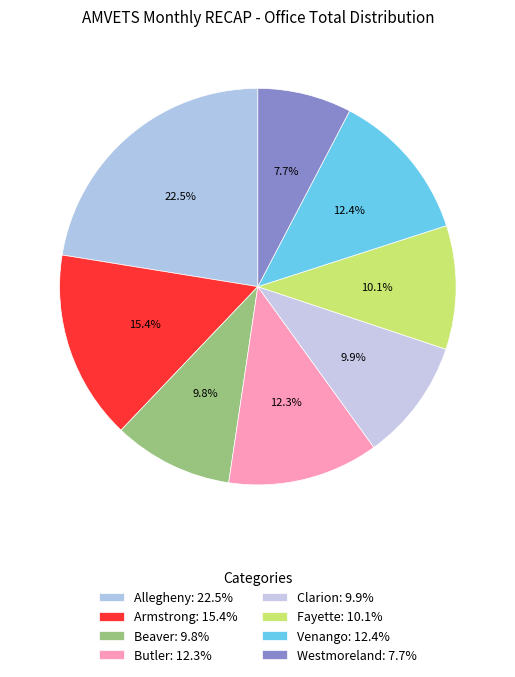

How many segments does this pie chart have?

8